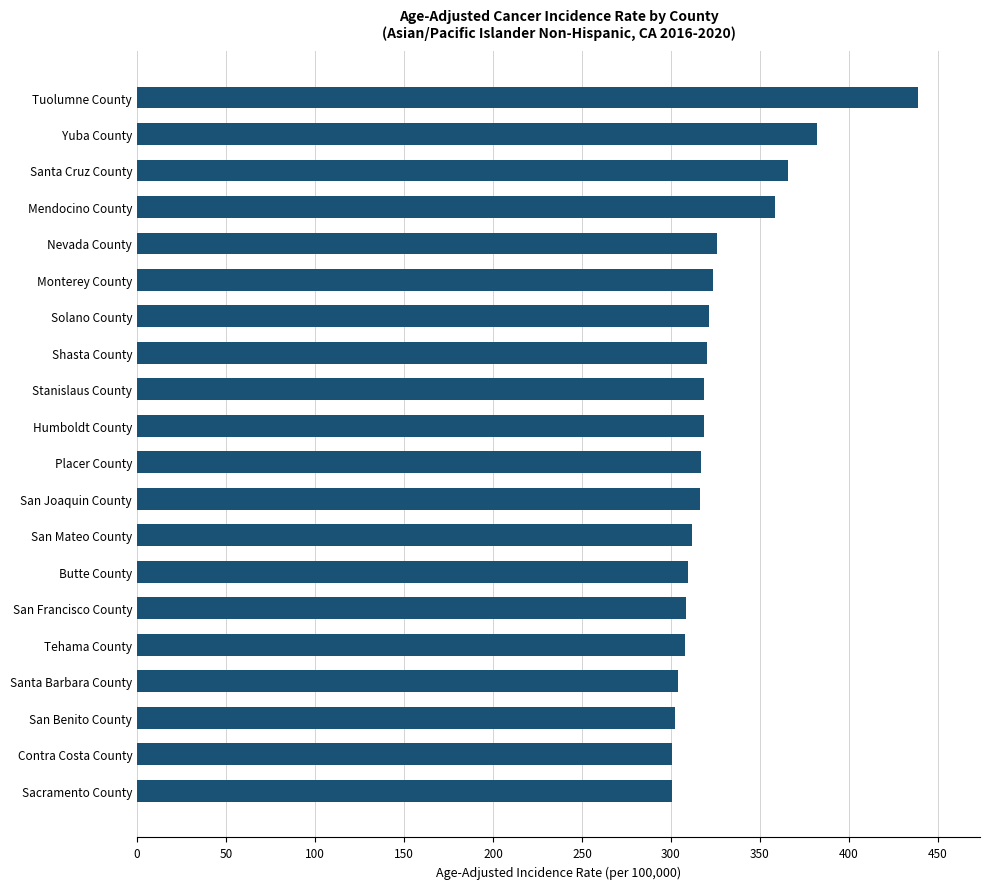

The chart shows a value of 269.8 at Tuolumne County. True or false?

False